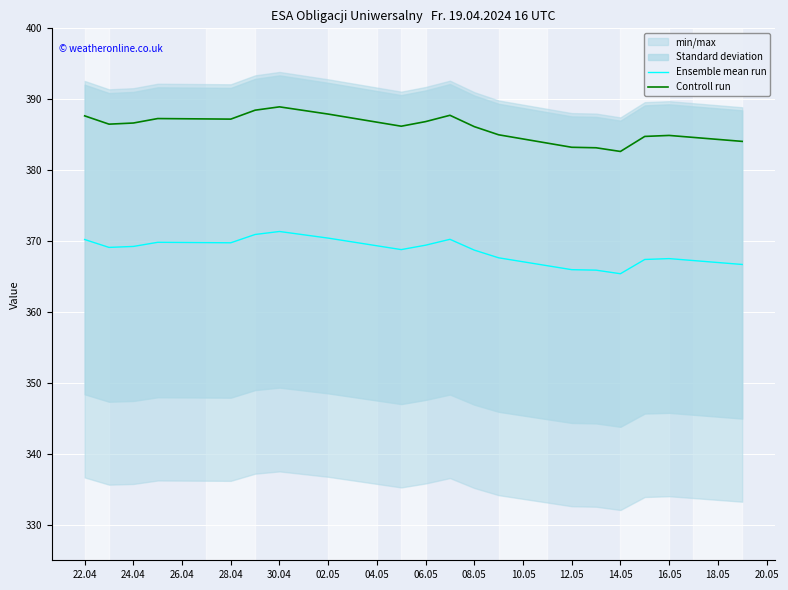

How many interior local peaks does the Ensemble mean run series have?

4